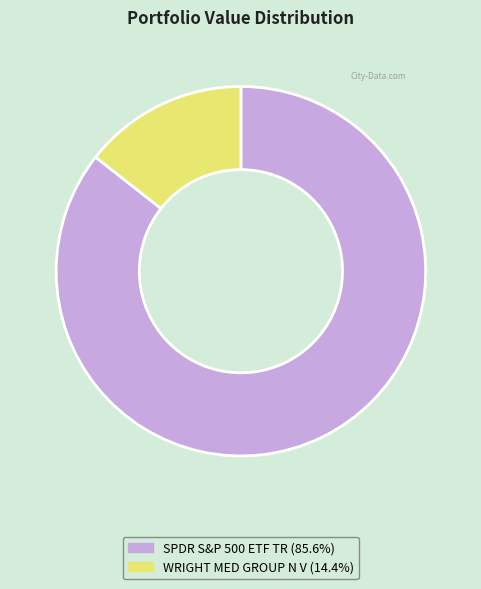

Which category has the smallest portion of the pie?

WRIGHT MED GROUP N V